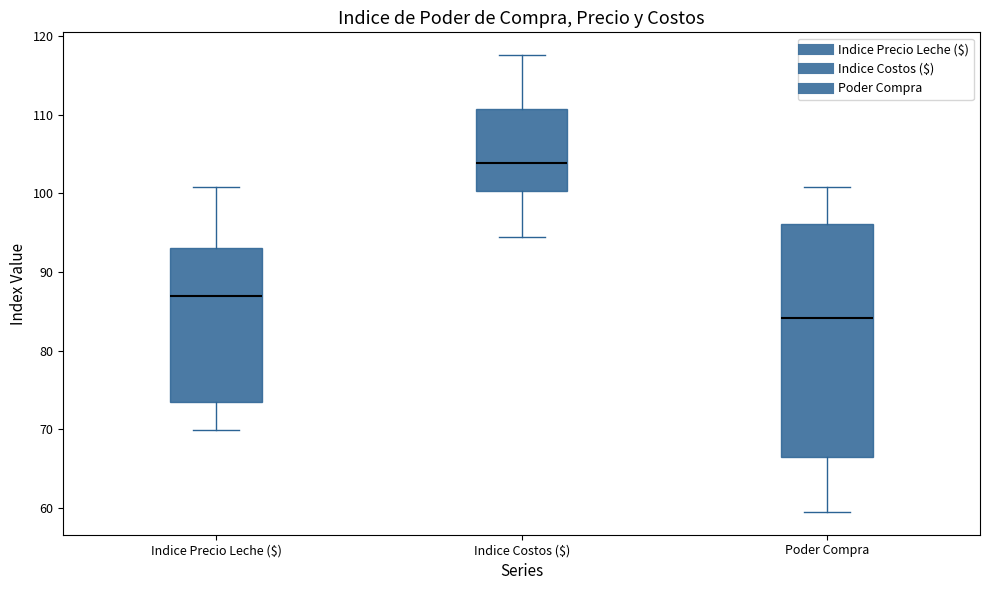

Reading left to right, transcribe this box plot: for each box, give where its median line is, the range the box spans, and where its two whiskers end, as read against the y-axis. The values are not printed on the chart, so give them approximately, as read against the axis.

Indice Precio Leche ($): median 87, box 73 to 93, whiskers 70 to 101
Indice Costos ($): median 104, box 100 to 111, whiskers 94 to 118
Poder Compra: median 84, box 66 to 96, whiskers 59 to 101